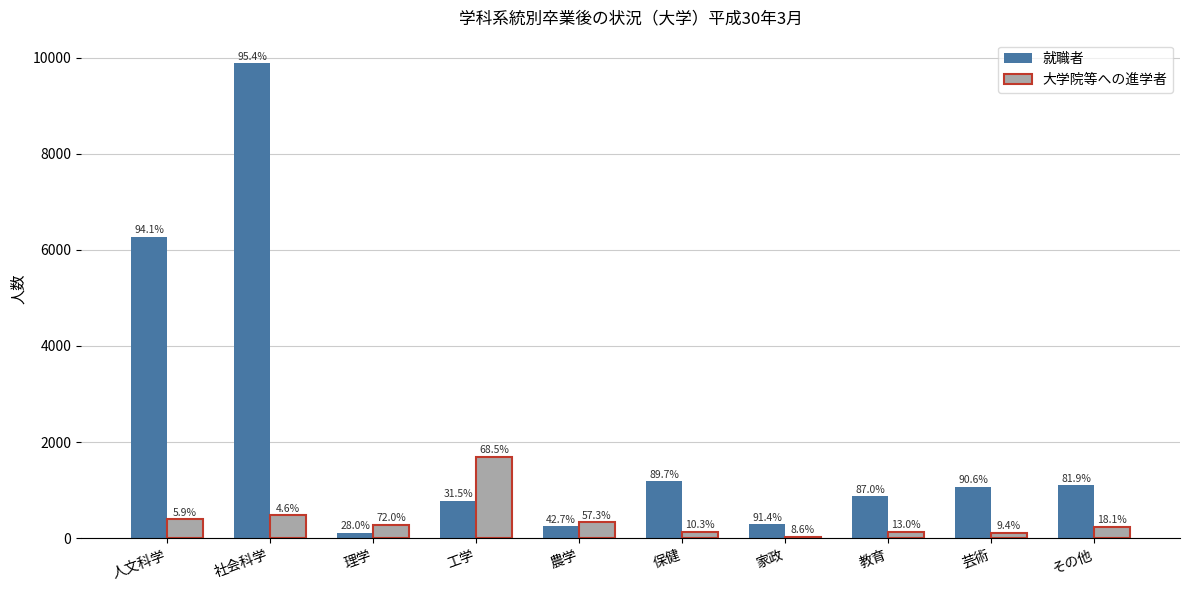

What is the label of the 1st bar from the left?

人文科学